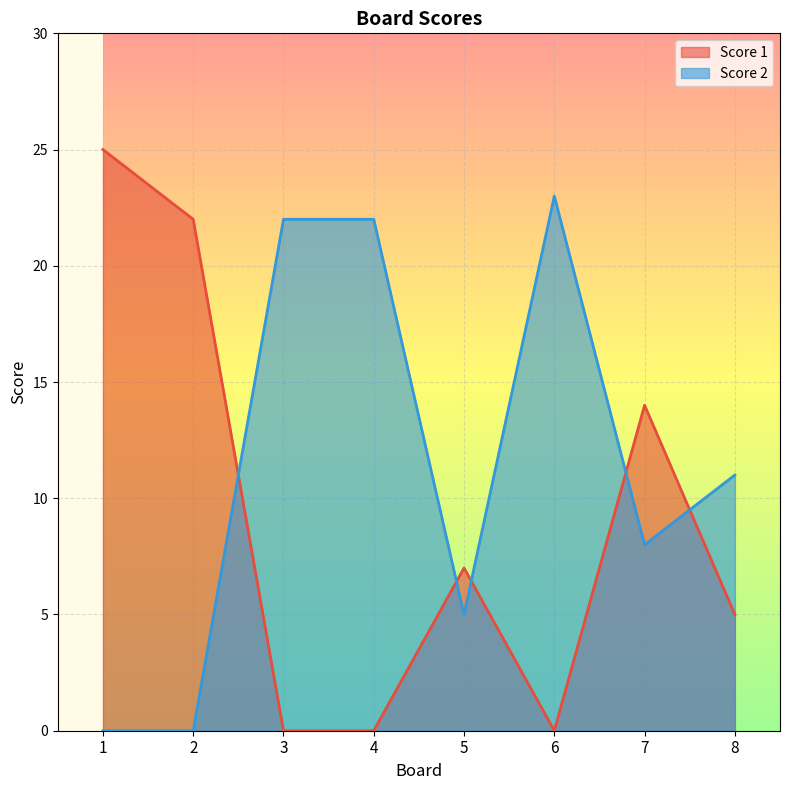

At how many categories does at least one series exceed 3?

8